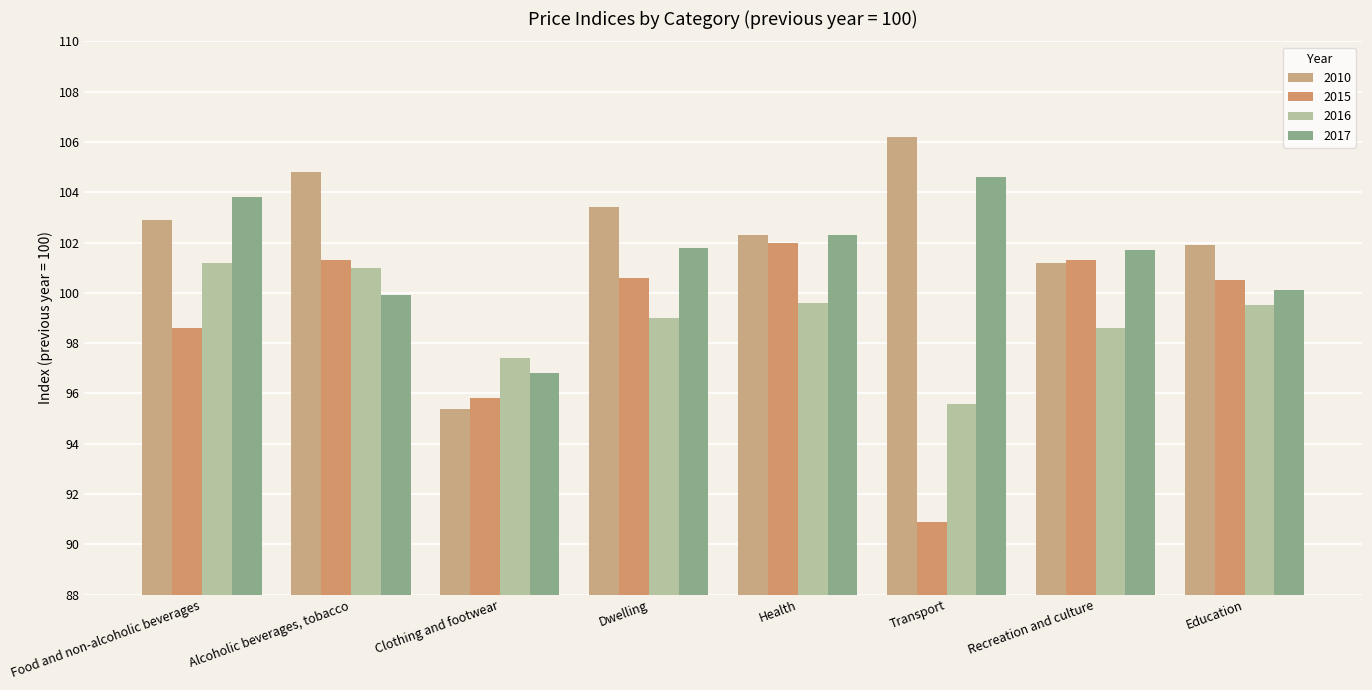

How many categories are shown in the chart?

8